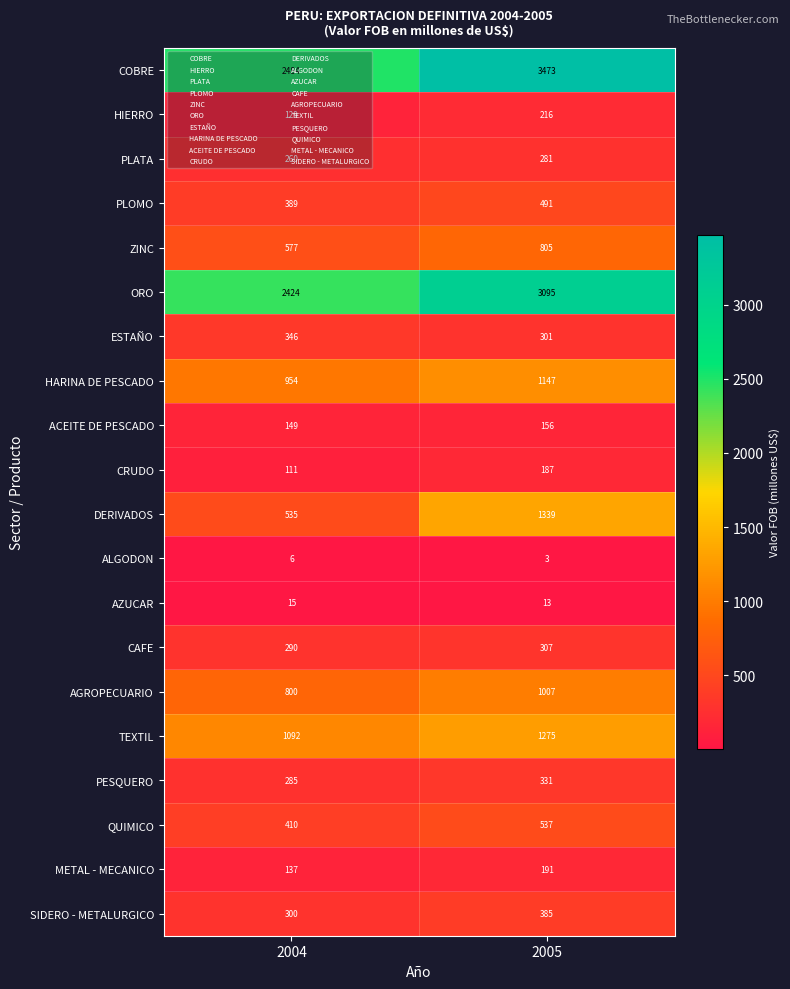

What is the spread (max minus min) of values at 2004?

2478